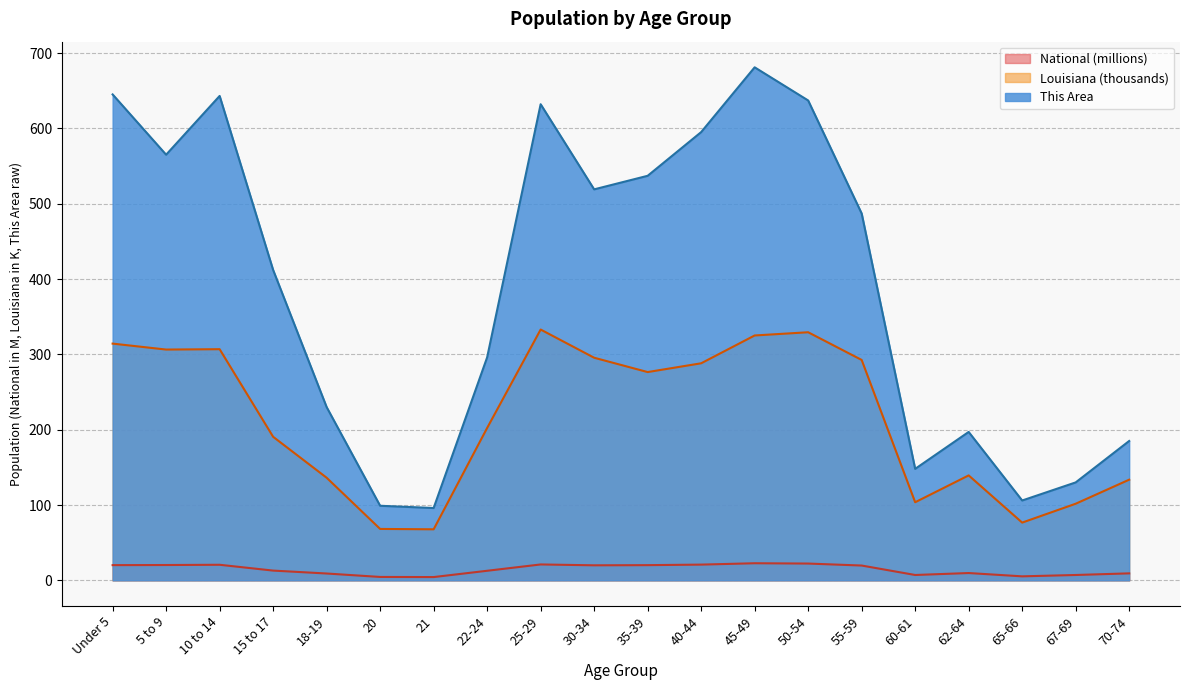

The Louisiana series shows 314.3 at Under 5. True or false?

True